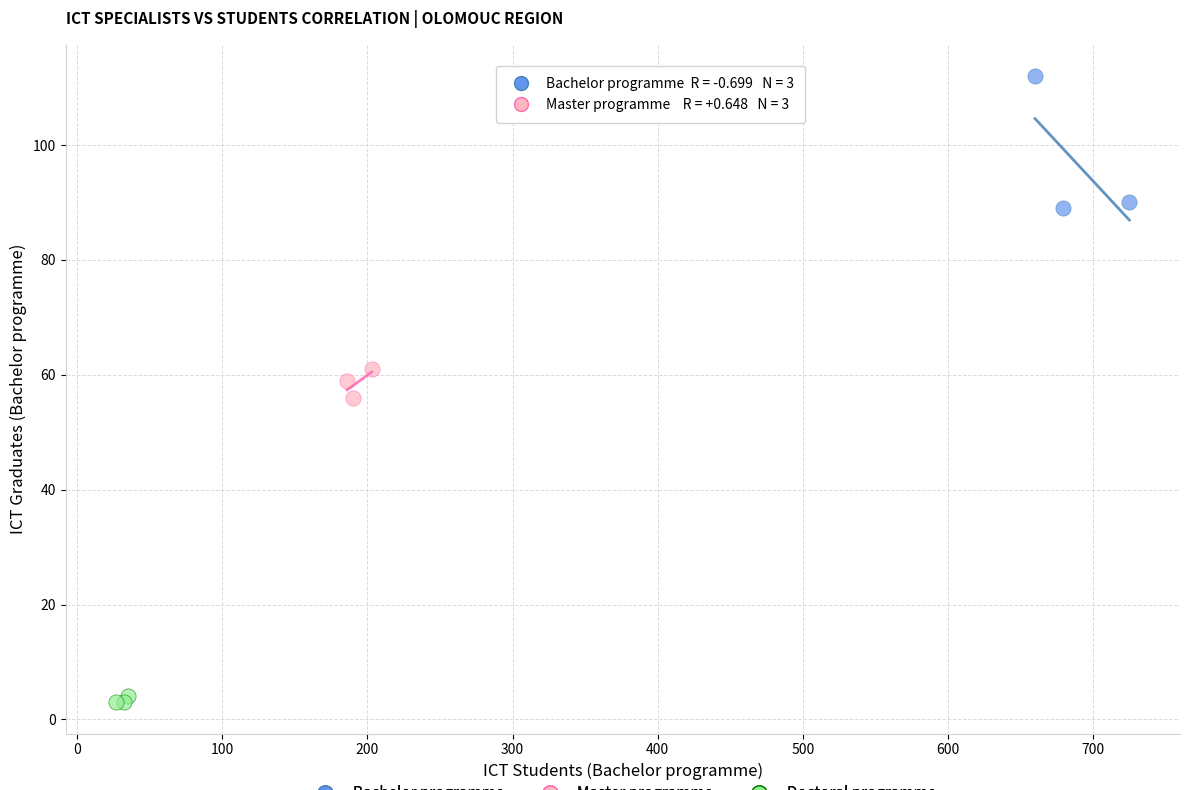

Which series reaches the minimum Y coordinate?

Doctoral programme